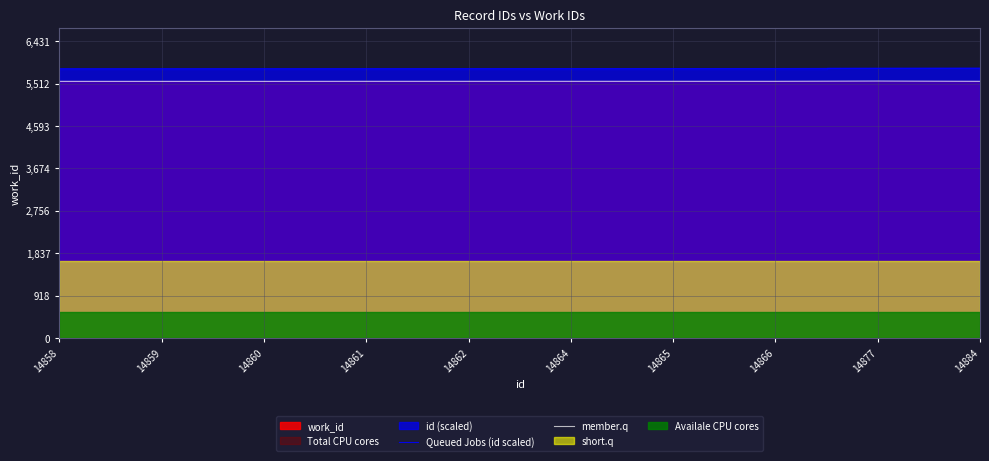

Which series has the largest total across all categories?

Queued Jobs (id scaled)